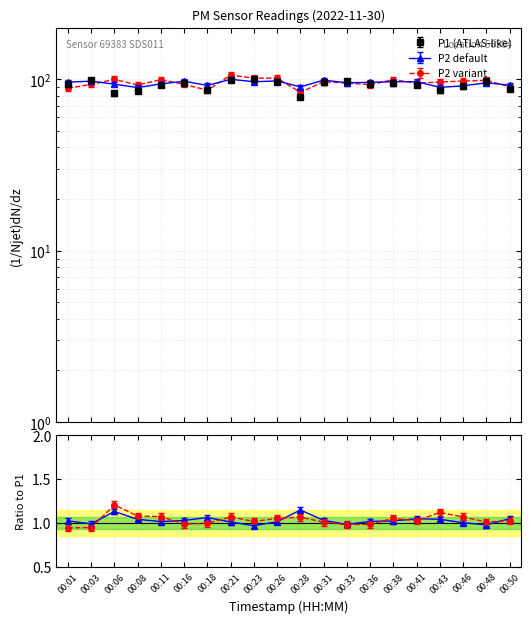

What is the minimum value shown in the chart?

78.7